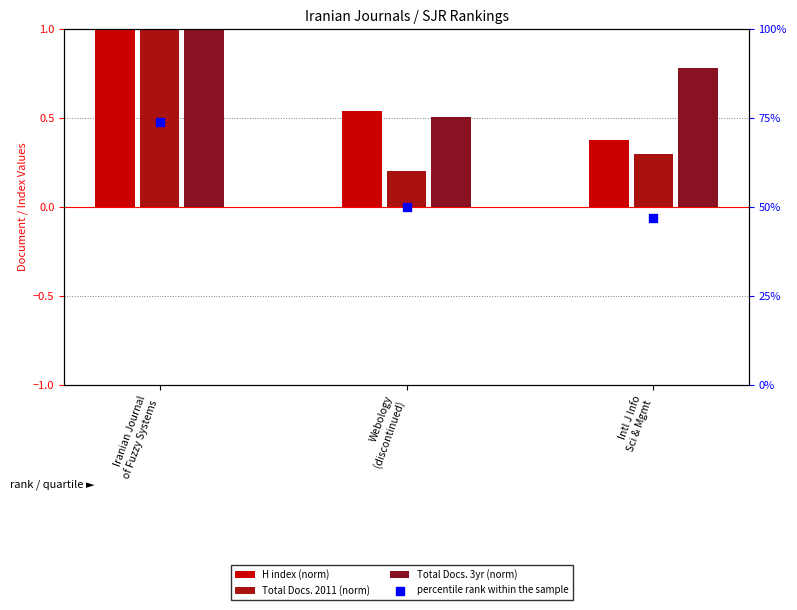

Which series reaches the minimum Y coordinate?

Total Docs. 2011 (norm)